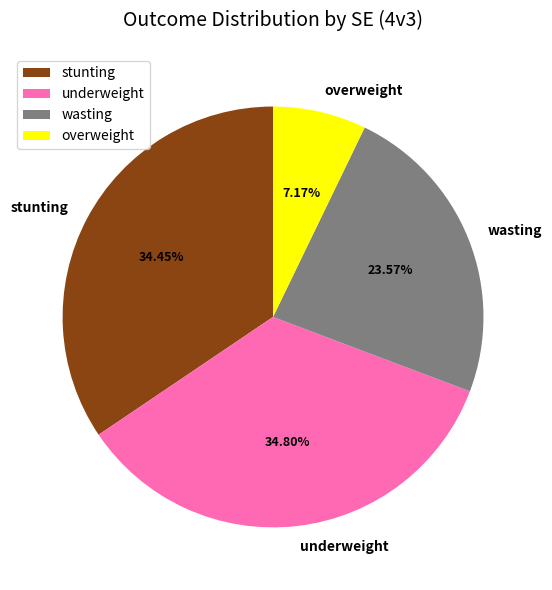

Does any single category account for the majority?

No